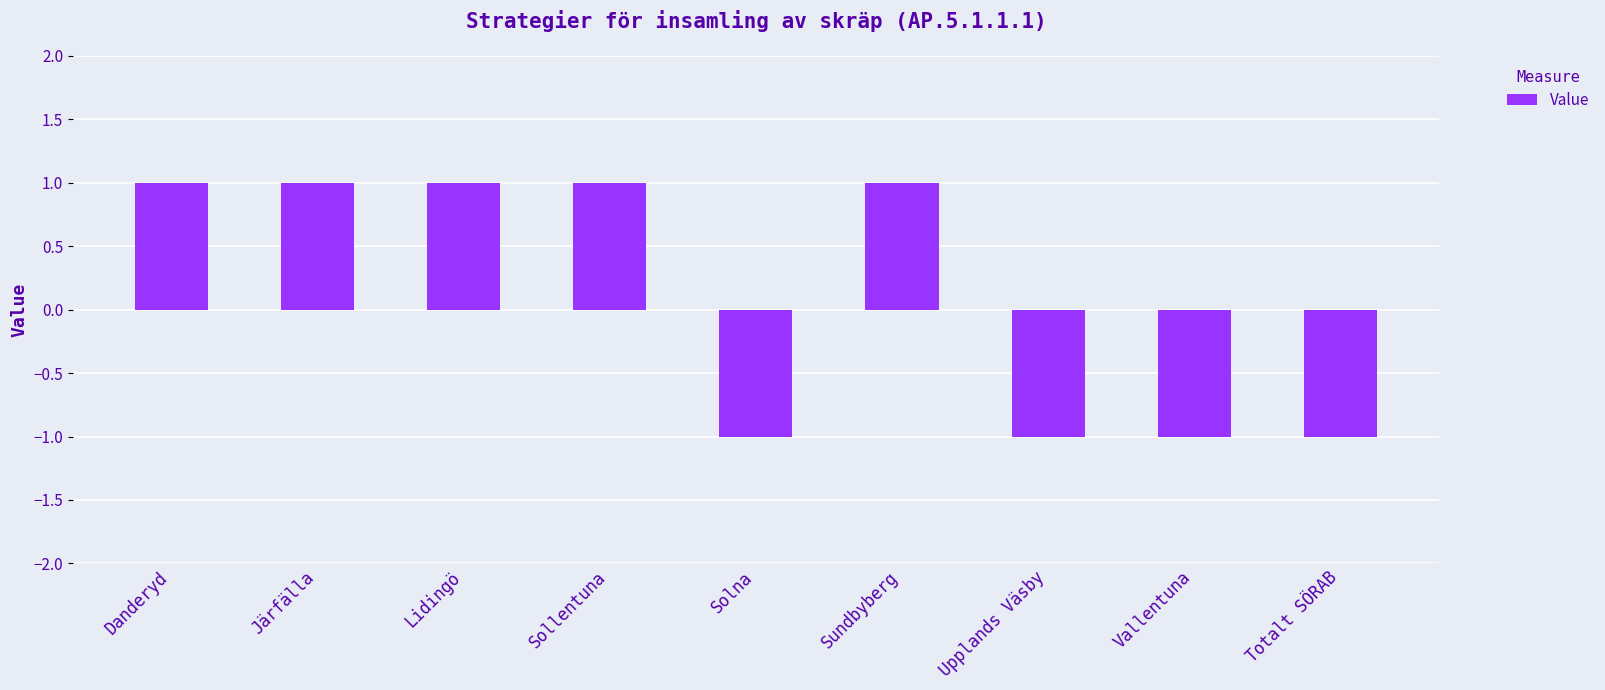

The value at Danderyd is 1. True or false?

True